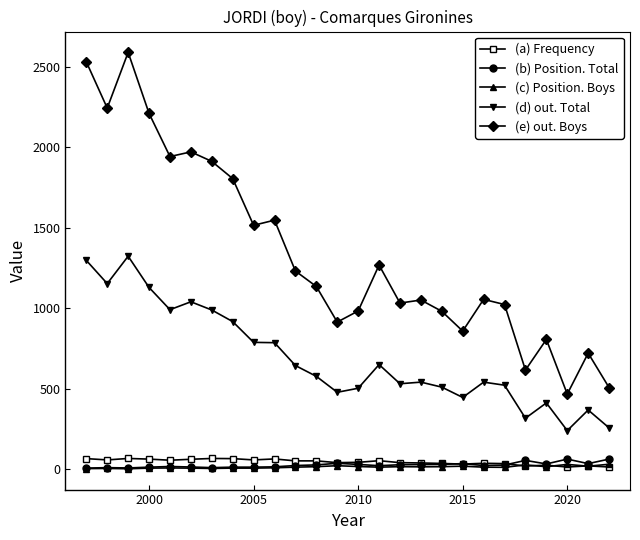

At how many categories does at least one series exceed 1777?

8